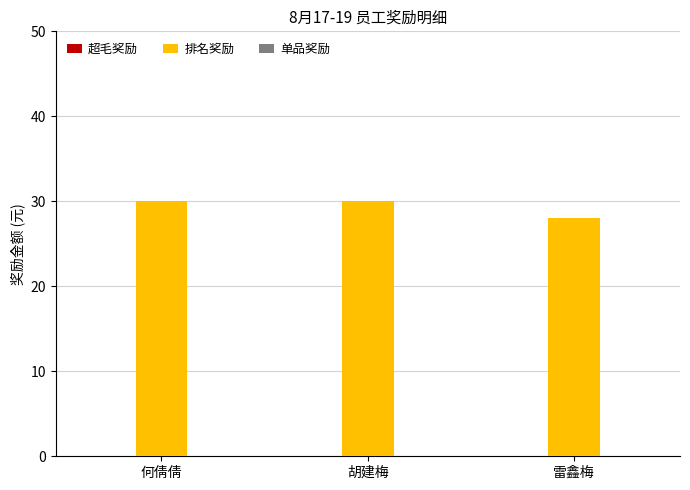

How many data points does each series have?

3